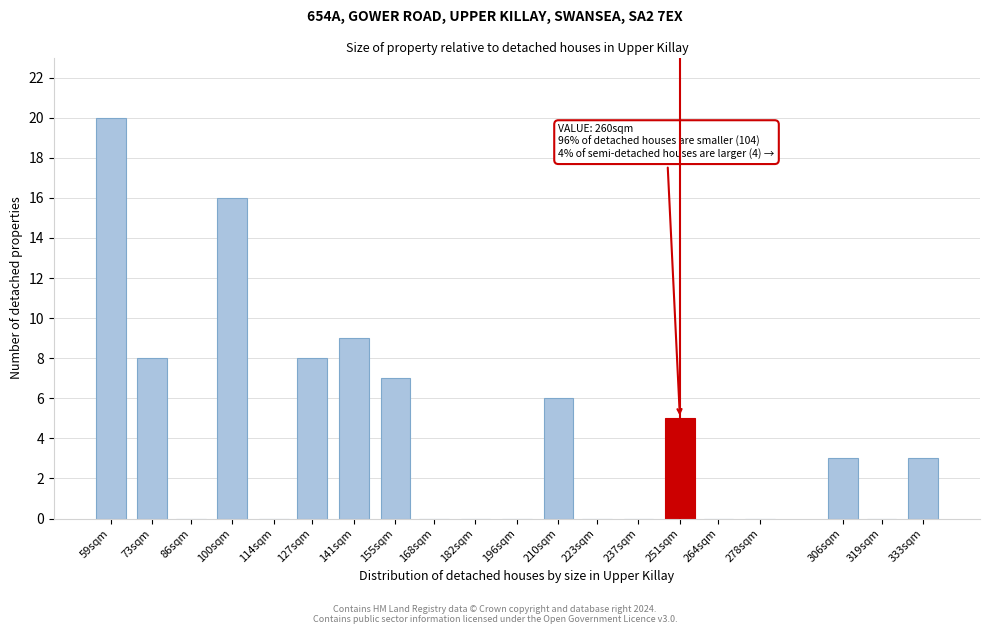

Reading right to left, what are all the values shown in this chart?

333sqm=3	319sqm=0	306sqm=3	278sqm=0	264sqm=0	251sqm=5	237sqm=0	223sqm=0	210sqm=6	196sqm=0	182sqm=0	168sqm=0	155sqm=7	141sqm=9	127sqm=8	114sqm=0	100sqm=16	86sqm=0	73sqm=8	59sqm=20